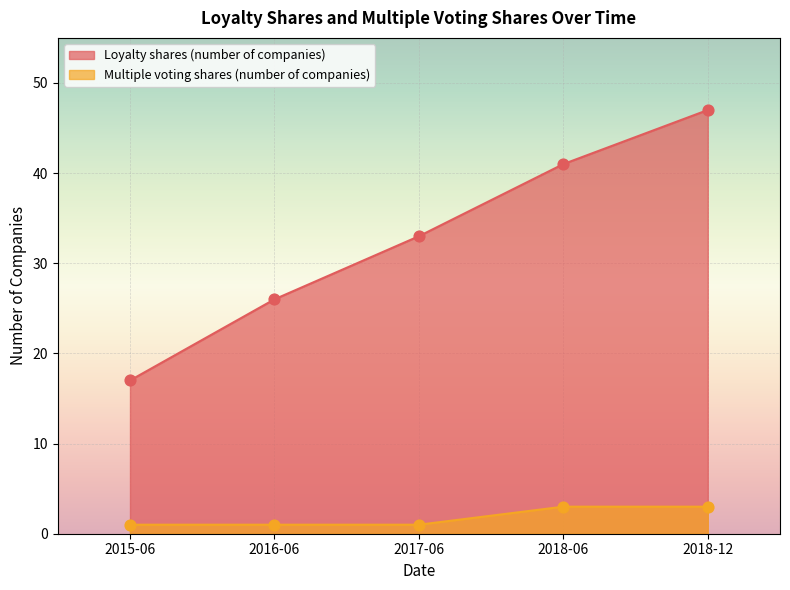

At how many categories does at least one series exceed 7?

5